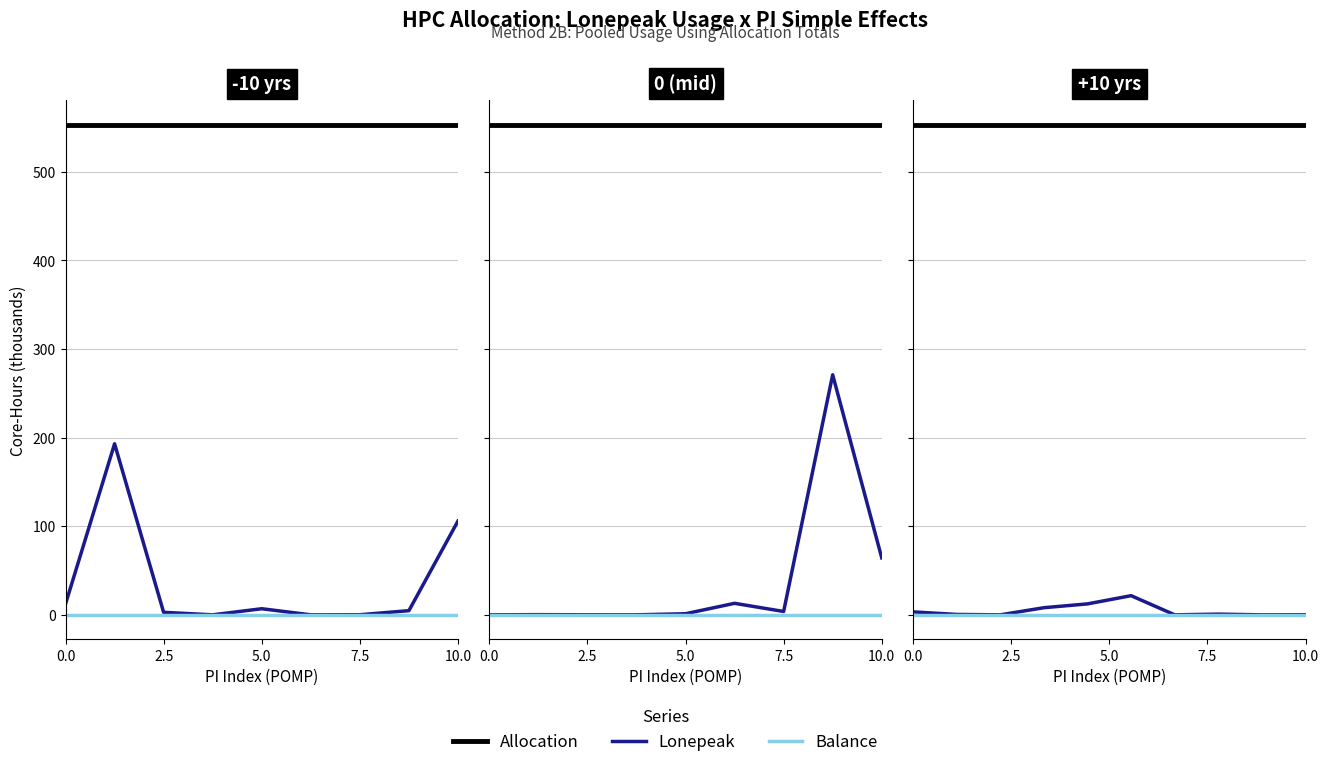

Is it true that Balance equals 0.0 at 5?

True